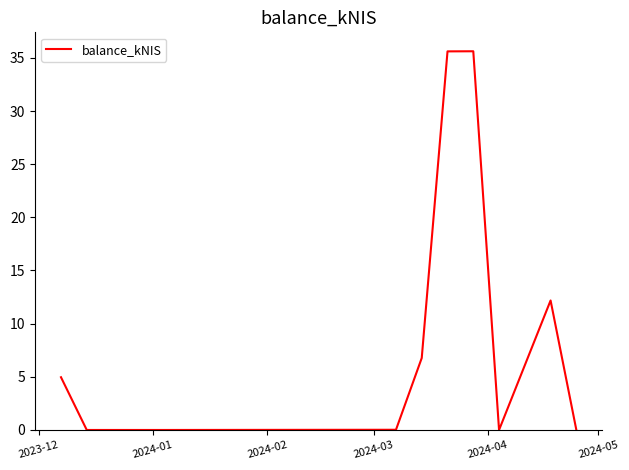

What is the maximum value shown in the chart?

35.6